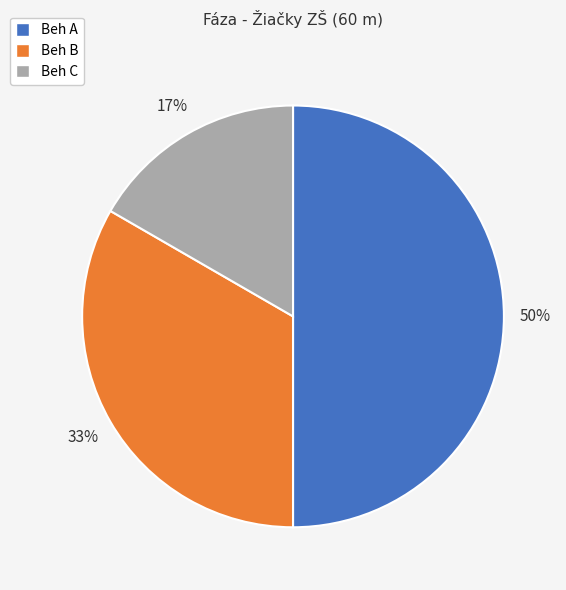

How many slices are in this pie chart?

3